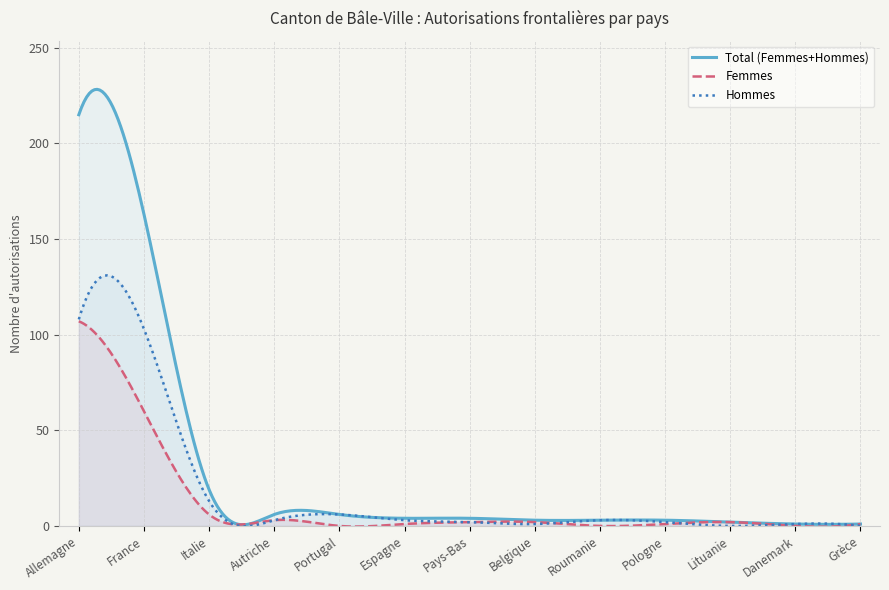

True or false: Hommes has more than 1 interior local peaks.

True